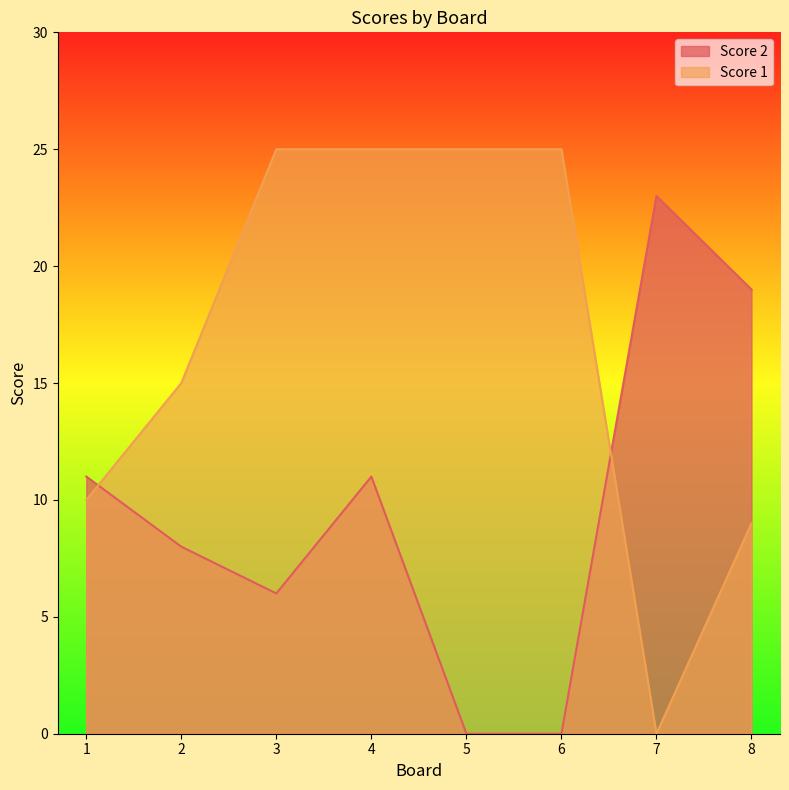

What is the difference between the second highest and second lowest values in the Score 1 series?

16